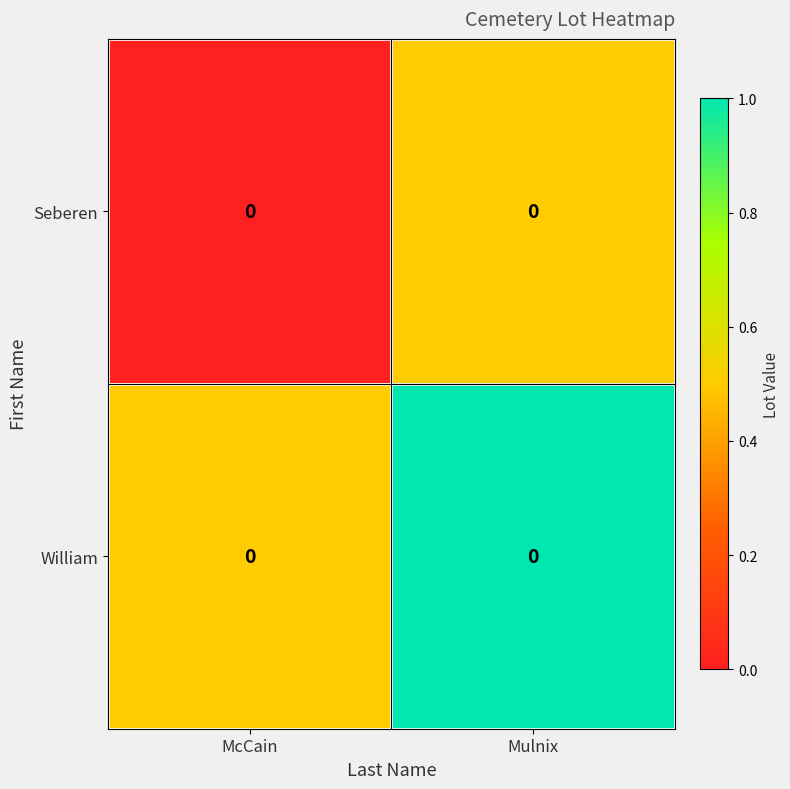

What is the greatest value displayed?

1.0